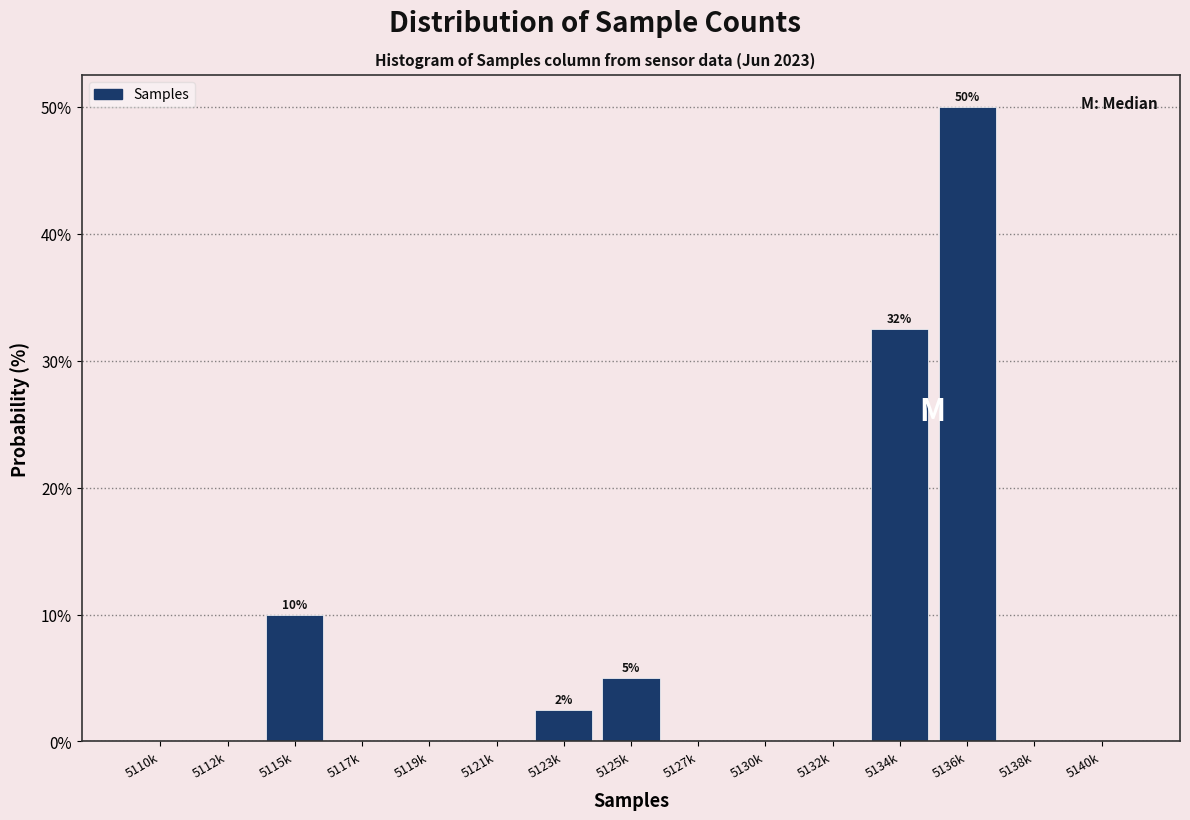

Reading left to right, transcribe all the data shown in this chart.

5110k=0.0	5112k=0.0	5115k=10.0	5117k=0.0	5119k=0.0	5121k=0.0	5123k=2.5	5125k=5.0	5127k=0.0	5130k=0.0	5132k=0.0	5134k=32.5	5136k=50.0	5138k=0.0	5140k=0.0